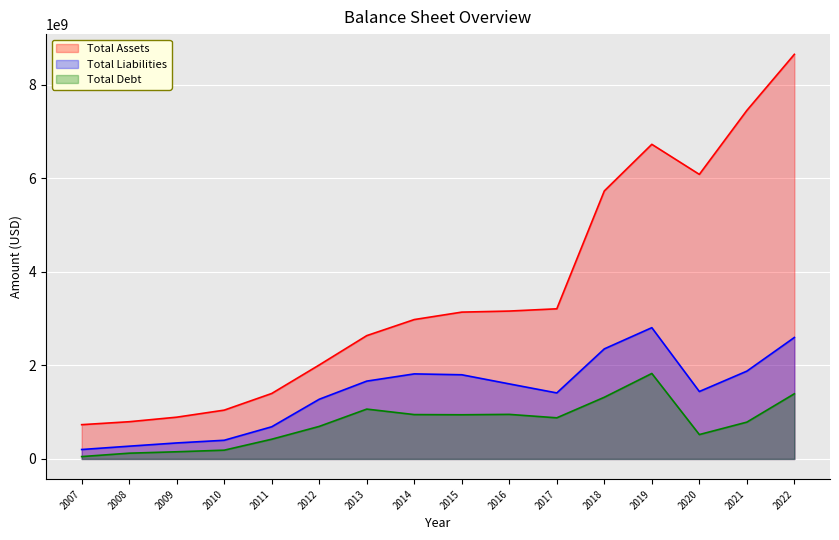

True or false: Total Debt and Total Assets intersect in this chart.

False